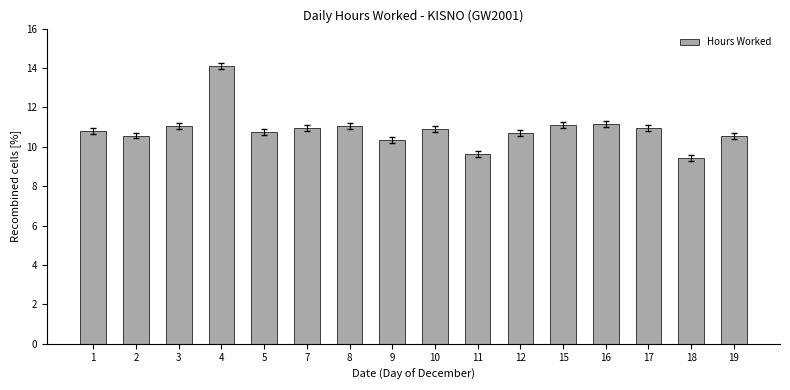

What value does the data have at 1?

10.8